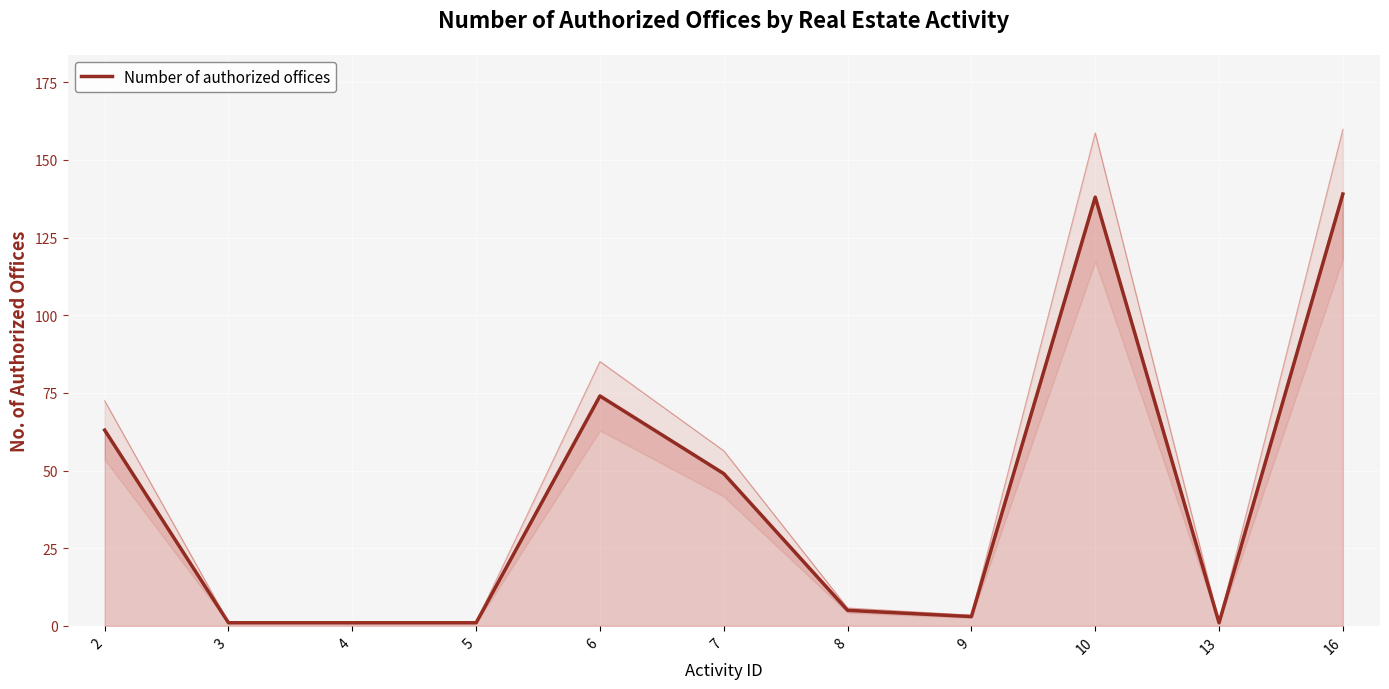

Between 3 and 16, which is larger?

16